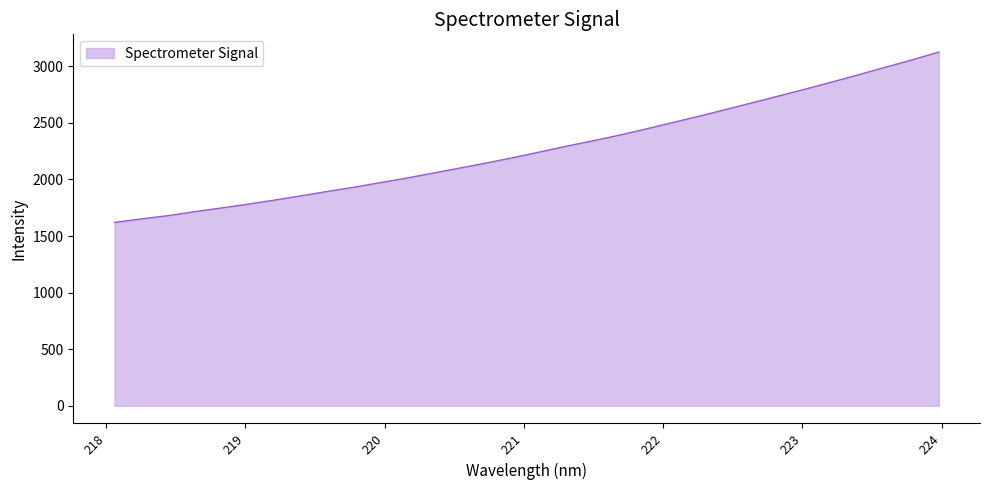

How many lines are shown in the chart?

1